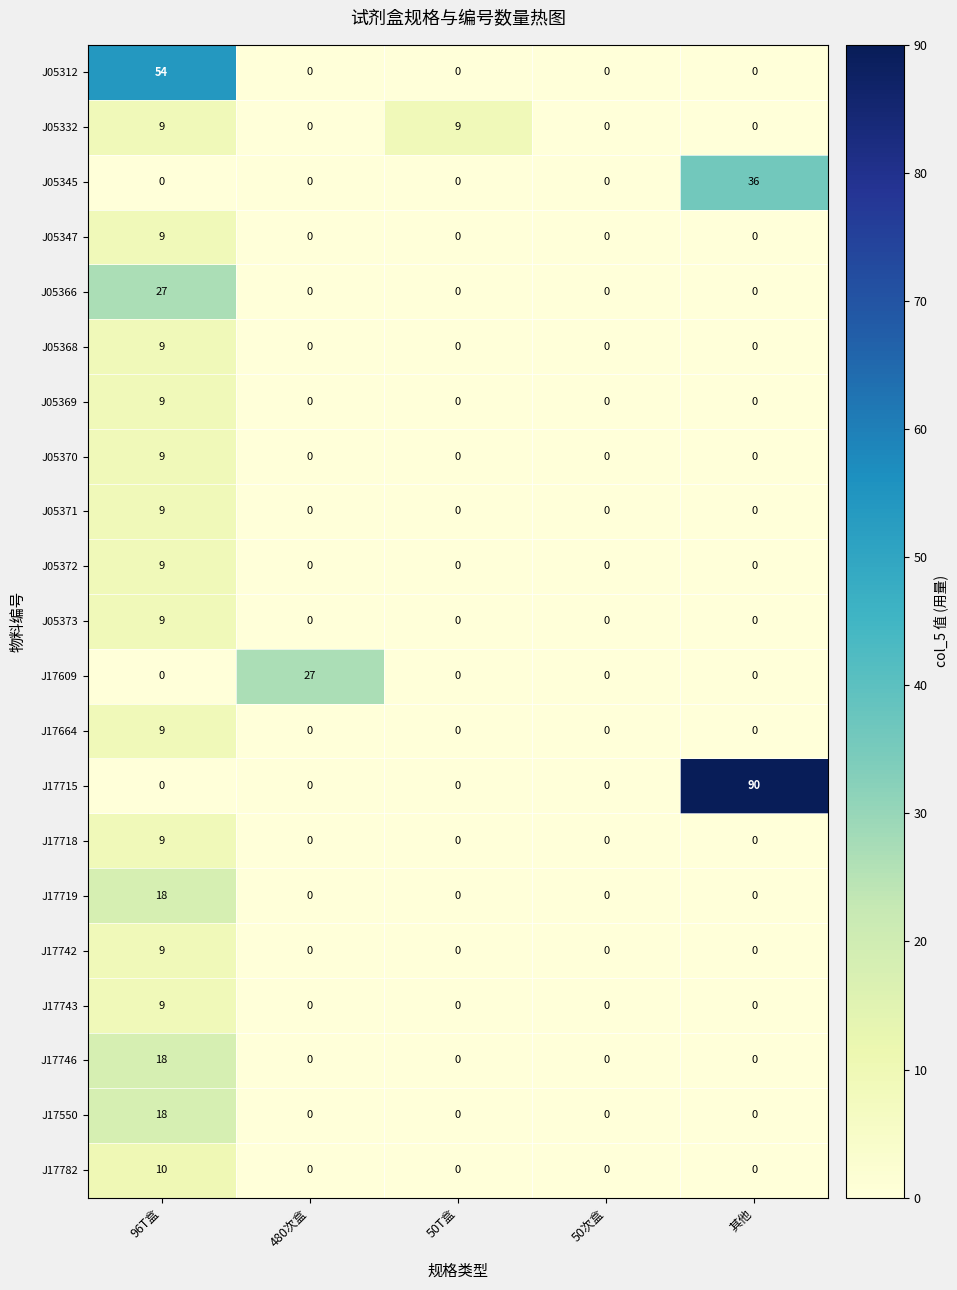

True or false: J17746 has a value of 0 at 50T盒.

True